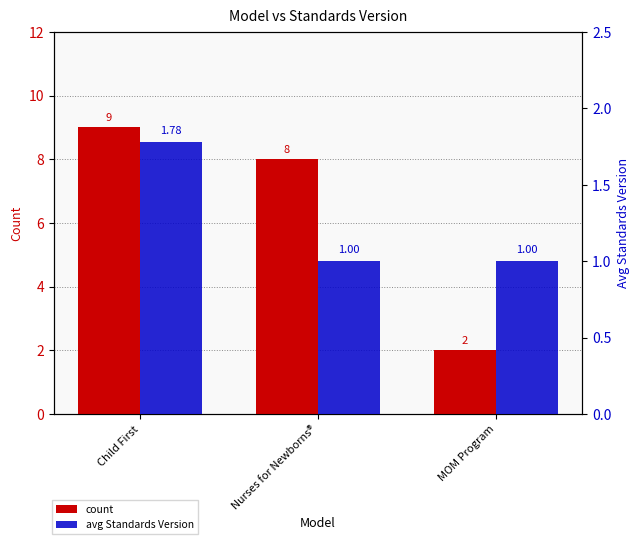

True or false: count has a value of 8.0 at Nurses for Newborns®.

True